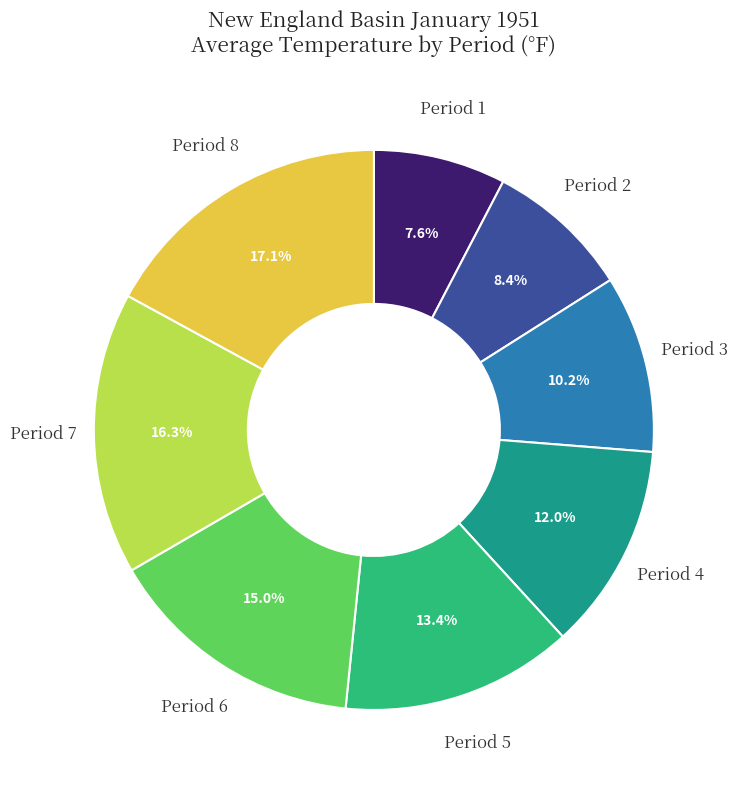

To the nearest percent, what is the average slice percentage?

12%